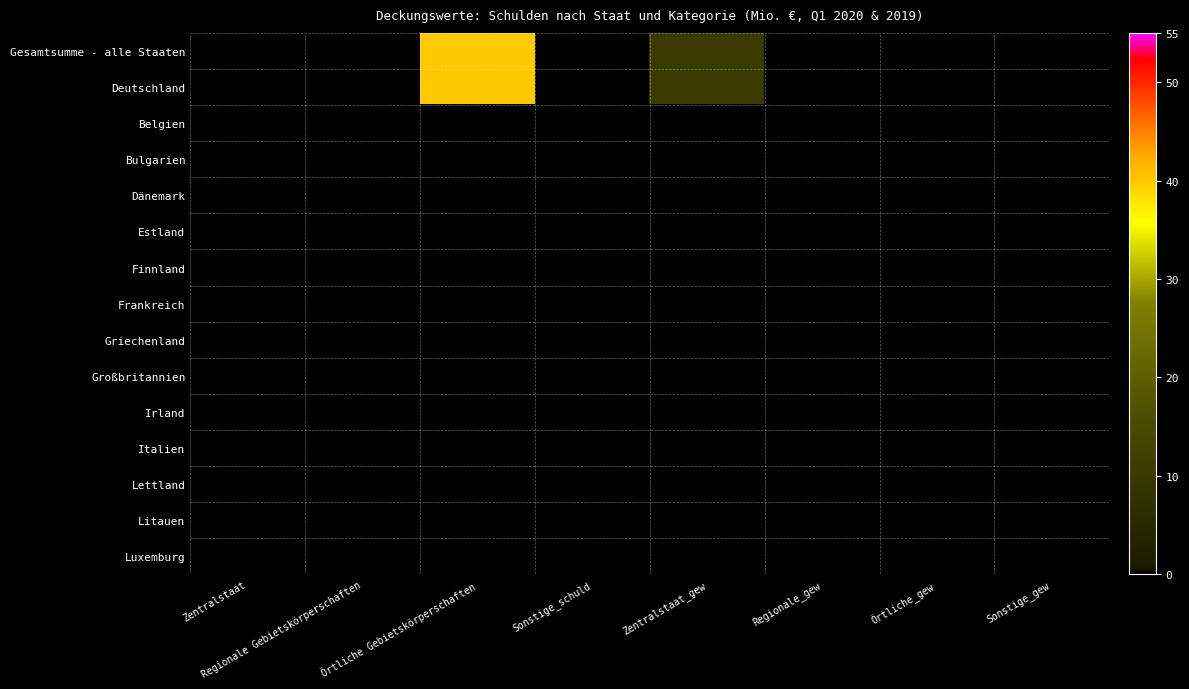

Reading left to right, transcribe all the data shown in this chart.

Gesamtsumme - alle Staaten: Zentralstaat=0	Regionale Gebietskörperschaften=0	Örtliche Gebietskörperschaften=40	Sonstige_schuld=0	Zentralstaat_gew=10	Regionale_gew=0	Örtliche_gew=0	Sonstige_gew=0
Deutschland: Zentralstaat=0	Regionale Gebietskörperschaften=0	Örtliche Gebietskörperschaften=40	Sonstige_schuld=0	Zentralstaat_gew=10	Regionale_gew=0	Örtliche_gew=0	Sonstige_gew=0
Belgien: Zentralstaat=0	Regionale Gebietskörperschaften=0	Örtliche Gebietskörperschaften=0	Sonstige_schuld=0	Zentralstaat_gew=0	Regionale_gew=0	Örtliche_gew=0	Sonstige_gew=0
Bulgarien: Zentralstaat=0	Regionale Gebietskörperschaften=0	Örtliche Gebietskörperschaften=0	Sonstige_schuld=0	Zentralstaat_gew=0	Regionale_gew=0	Örtliche_gew=0	Sonstige_gew=0
Dänemark: Zentralstaat=0	Regionale Gebietskörperschaften=0	Örtliche Gebietskörperschaften=0	Sonstige_schuld=0	Zentralstaat_gew=0	Regionale_gew=0	Örtliche_gew=0	Sonstige_gew=0
Estland: Zentralstaat=0	Regionale Gebietskörperschaften=0	Örtliche Gebietskörperschaften=0	Sonstige_schuld=0	Zentralstaat_gew=0	Regionale_gew=0	Örtliche_gew=0	Sonstige_gew=0
Finnland: Zentralstaat=0	Regionale Gebietskörperschaften=0	Örtliche Gebietskörperschaften=0	Sonstige_schuld=0	Zentralstaat_gew=0	Regionale_gew=0	Örtliche_gew=0	Sonstige_gew=0
Frankreich: Zentralstaat=0	Regionale Gebietskörperschaften=0	Örtliche Gebietskörperschaften=0	Sonstige_schuld=0	Zentralstaat_gew=0	Regionale_gew=0	Örtliche_gew=0	Sonstige_gew=0
Griechenland: Zentralstaat=0	Regionale Gebietskörperschaften=0	Örtliche Gebietskörperschaften=0	Sonstige_schuld=0	Zentralstaat_gew=0	Regionale_gew=0	Örtliche_gew=0	Sonstige_gew=0
Großbritannien: Zentralstaat=0	Regionale Gebietskörperschaften=0	Örtliche Gebietskörperschaften=0	Sonstige_schuld=0	Zentralstaat_gew=0	Regionale_gew=0	Örtliche_gew=0	Sonstige_gew=0
Irland: Zentralstaat=0	Regionale Gebietskörperschaften=0	Örtliche Gebietskörperschaften=0	Sonstige_schuld=0	Zentralstaat_gew=0	Regionale_gew=0	Örtliche_gew=0	Sonstige_gew=0
Italien: Zentralstaat=0	Regionale Gebietskörperschaften=0	Örtliche Gebietskörperschaften=0	Sonstige_schuld=0	Zentralstaat_gew=0	Regionale_gew=0	Örtliche_gew=0	Sonstige_gew=0
Lettland: Zentralstaat=0	Regionale Gebietskörperschaften=0	Örtliche Gebietskörperschaften=0	Sonstige_schuld=0	Zentralstaat_gew=0	Regionale_gew=0	Örtliche_gew=0	Sonstige_gew=0
Litauen: Zentralstaat=0	Regionale Gebietskörperschaften=0	Örtliche Gebietskörperschaften=0	Sonstige_schuld=0	Zentralstaat_gew=0	Regionale_gew=0	Örtliche_gew=0	Sonstige_gew=0
Luxemburg: Zentralstaat=0	Regionale Gebietskörperschaften=0	Örtliche Gebietskörperschaften=0	Sonstige_schuld=0	Zentralstaat_gew=0	Regionale_gew=0	Örtliche_gew=0	Sonstige_gew=0